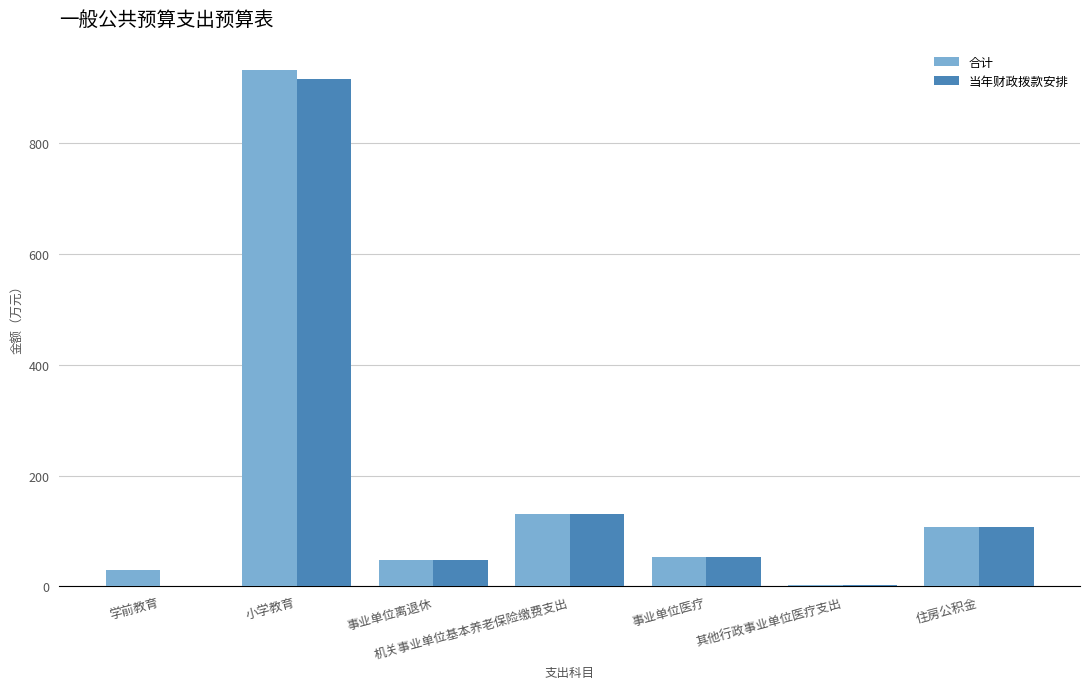

What is the sum of the 合计 values at 事业单位离退休 and 机关事业单位基本养老保险缴费支出?

178.7